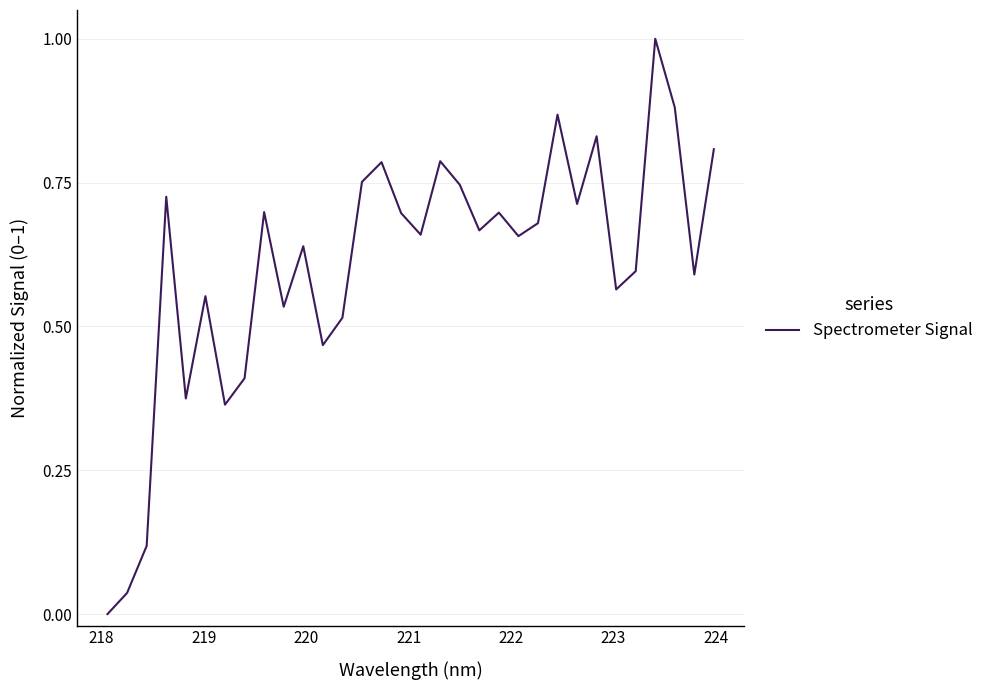

What is the difference between the maximum and minimum values?

1.0